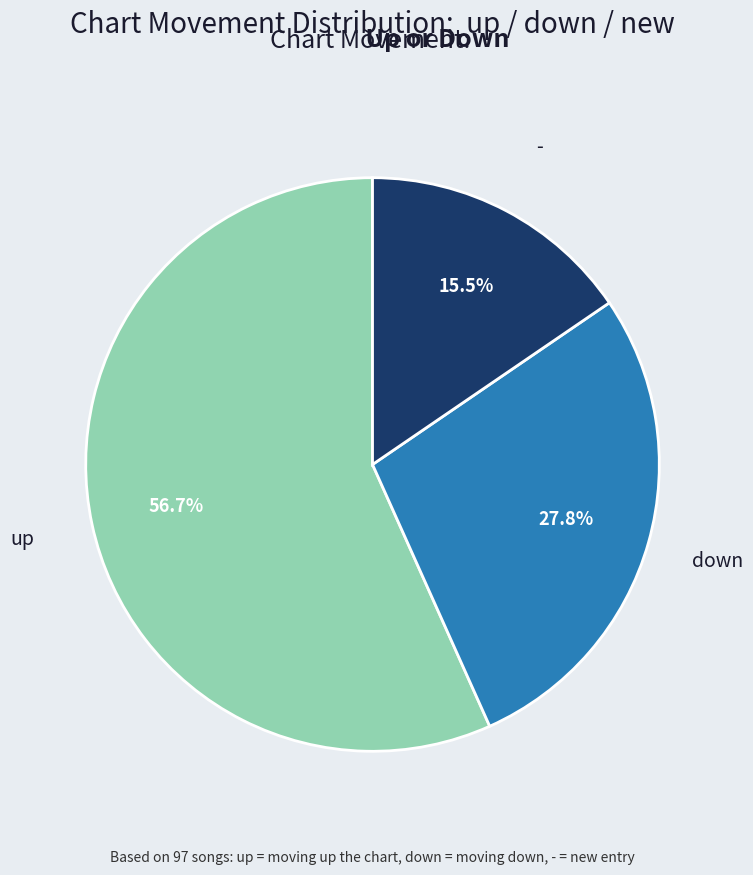

Count the number of slices in the pie.

3